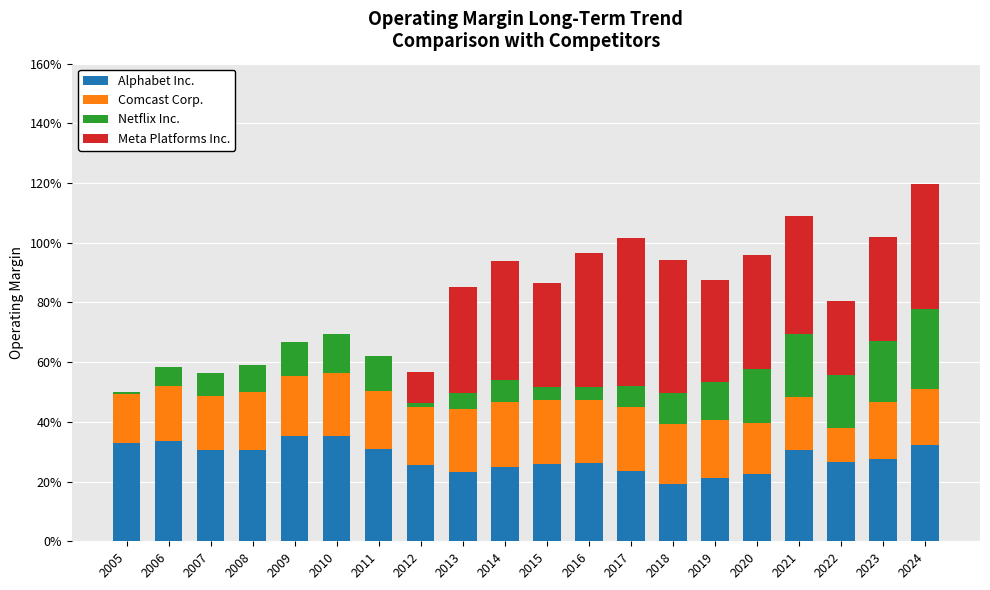

Are the bars horizontal?

No